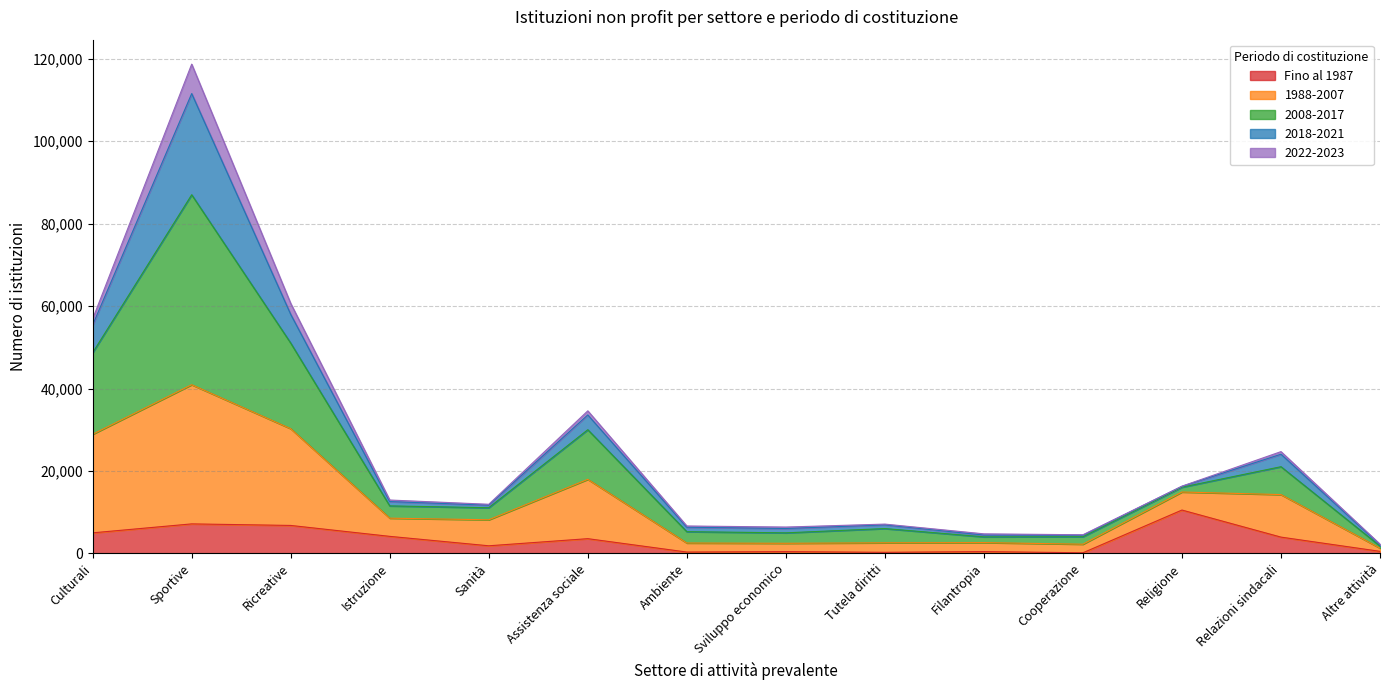

How many lines are shown in the chart?

5